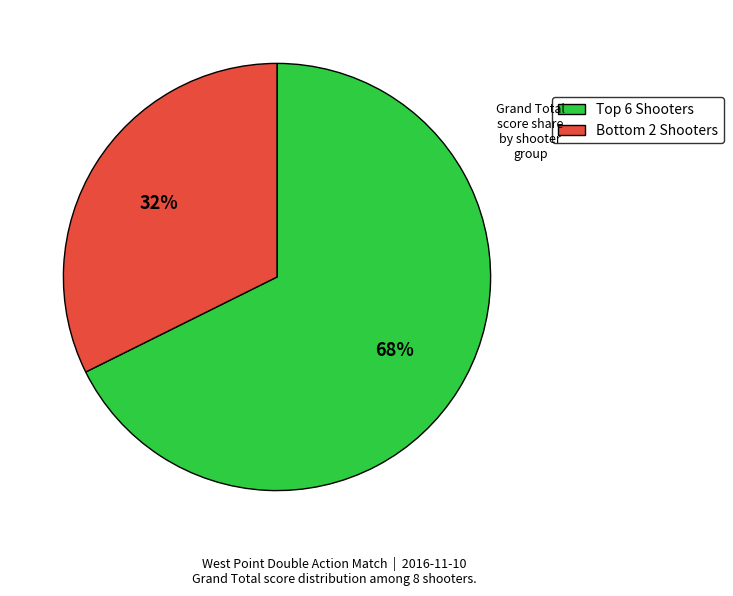

To the nearest percent, what is the average slice percentage?

50%